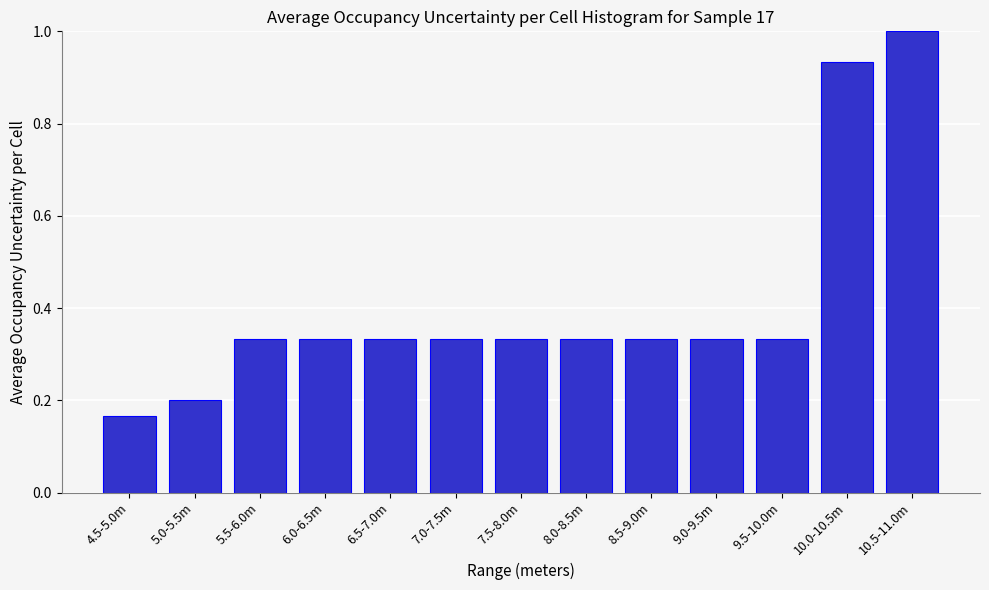

What is the sum of the values at 8.5-9.0m and 6.5-7.0m?

0.7